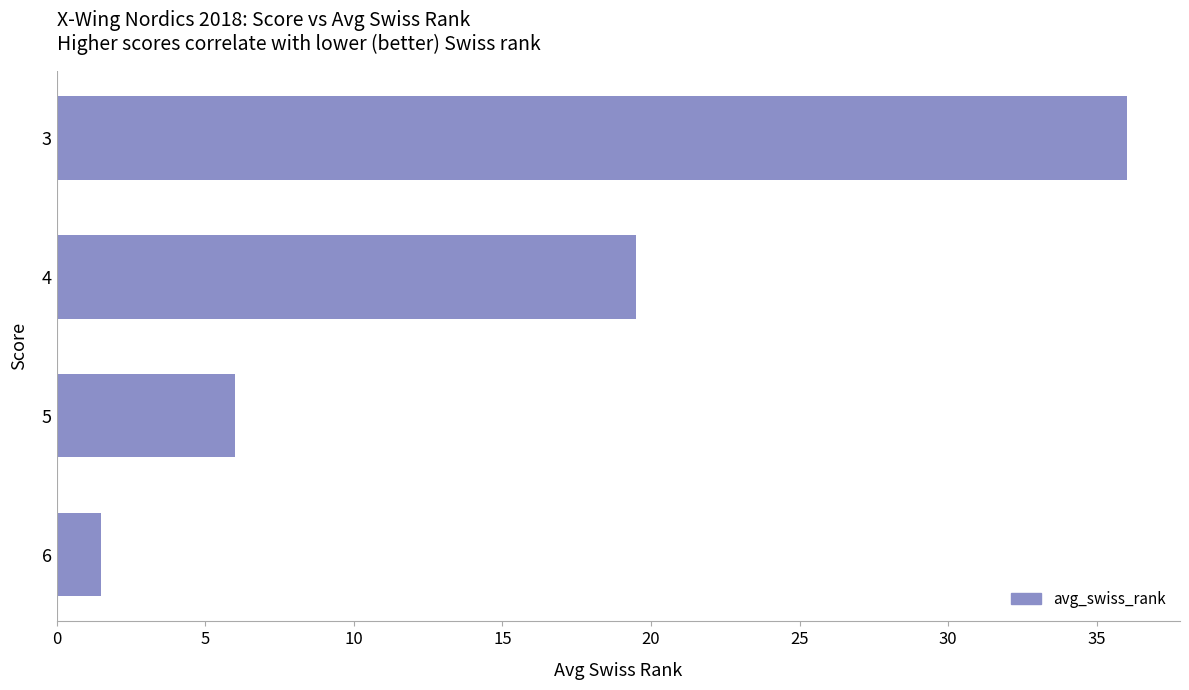

What is the minimum value shown in the chart?

1.5